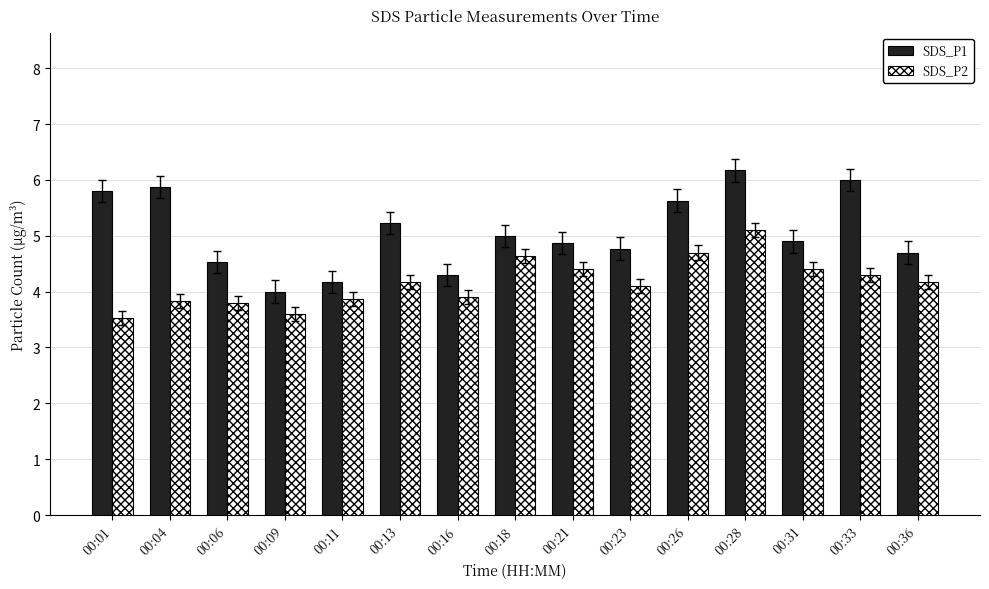

Rank the series at 00:01 from lowest to highest value.

SDS_P2, SDS_P1